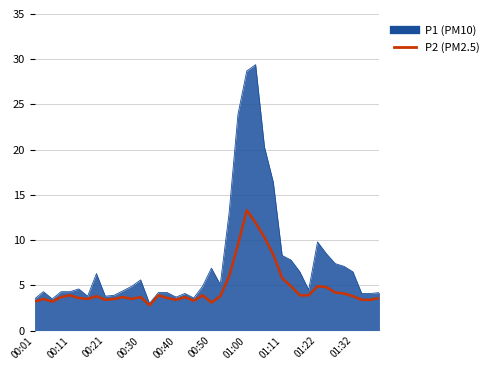

Which series has the largest total across all categories?

P1 (PM10)